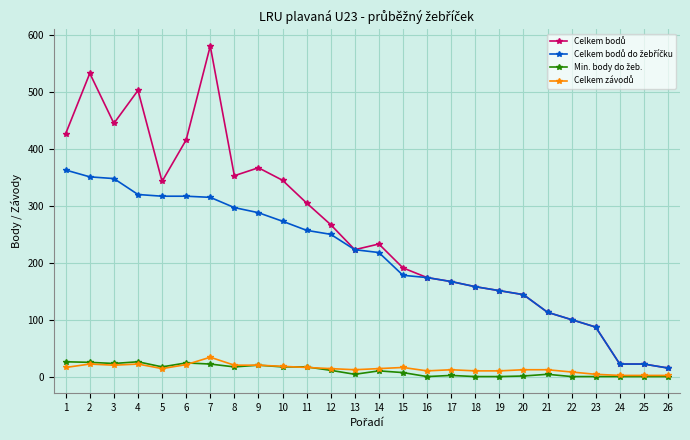

What is the maximum value shown in the chart?

581